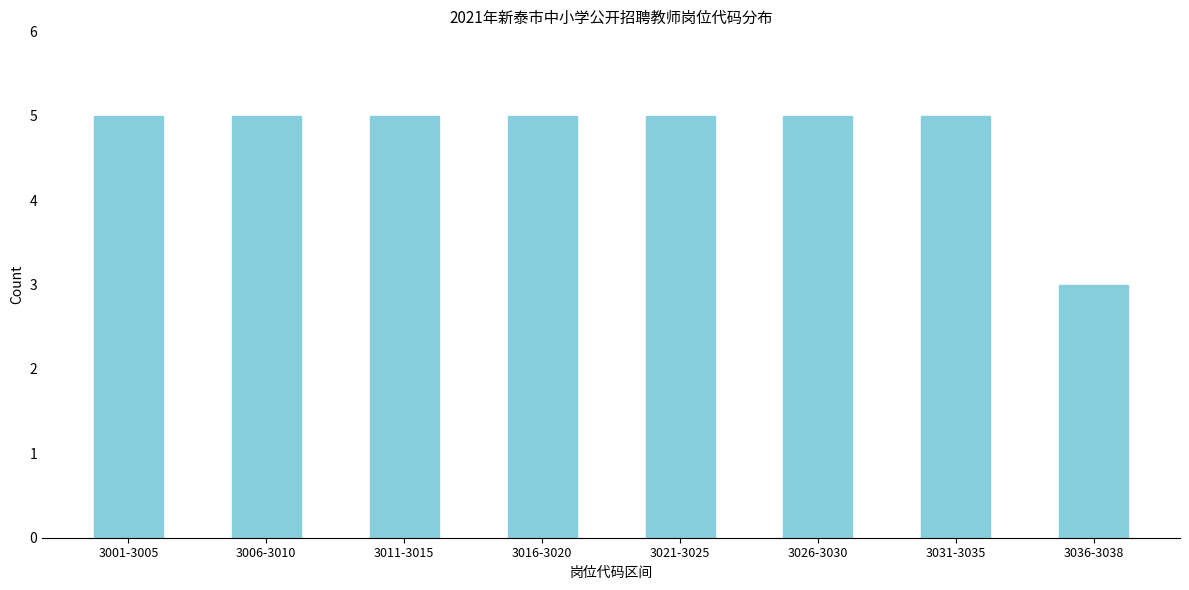

Reading left to right, what are all the values shown in this chart?

3001-3005=5	3006-3010=5	3011-3015=5	3016-3020=5	3021-3025=5	3026-3030=5	3031-3035=5	3036-3038=3